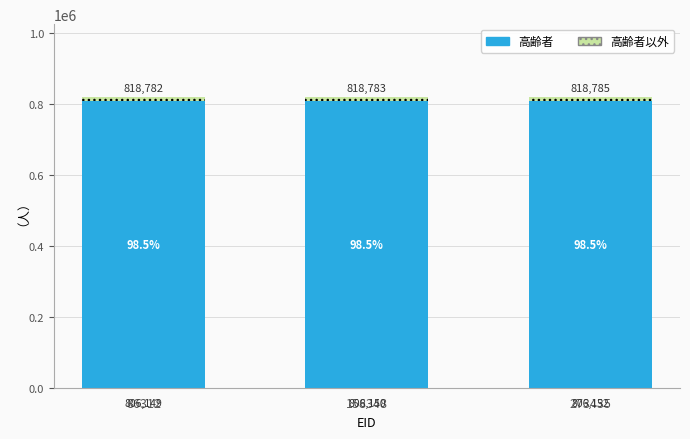

Are the bars horizontal?

No